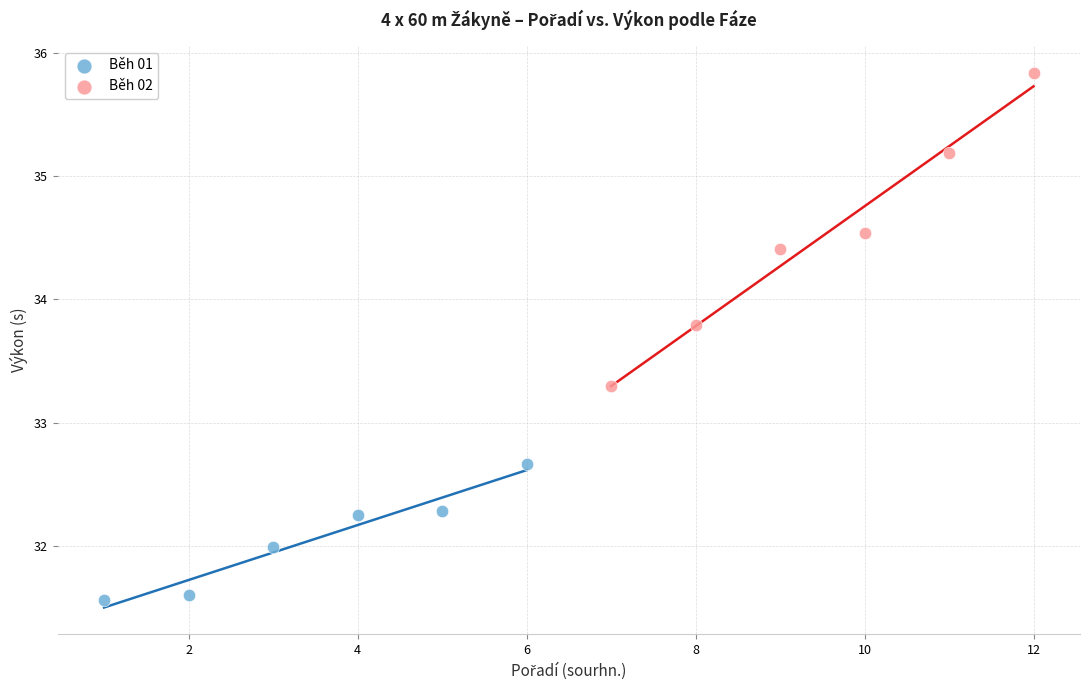

Which series has the largest Y range (max minus min)?

Běh 02